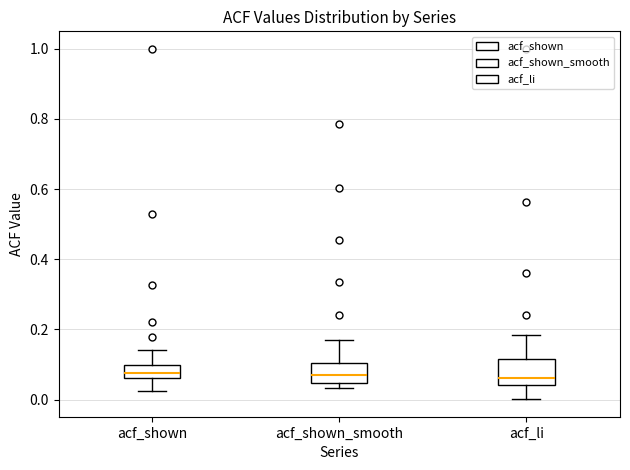

Reading left to right, transcribe this box plot: for each box, give where its median line is, the range the box spans, and where its two whiskers end, as read against the y-axis. The values are not printed on the chart, so give them approximately, as read against the axis.

acf_shown: median 0.08, box 0.06 to 0.10, whiskers 0.02 to 0.14
acf_shown_smooth: median 0.06, box 0.04 to 0.10, whiskers 0.04 (just below the box's lower edge) to 0.16
acf_li: median 0.06, box 0.04 to 0.12, whiskers 0.00 to 0.18